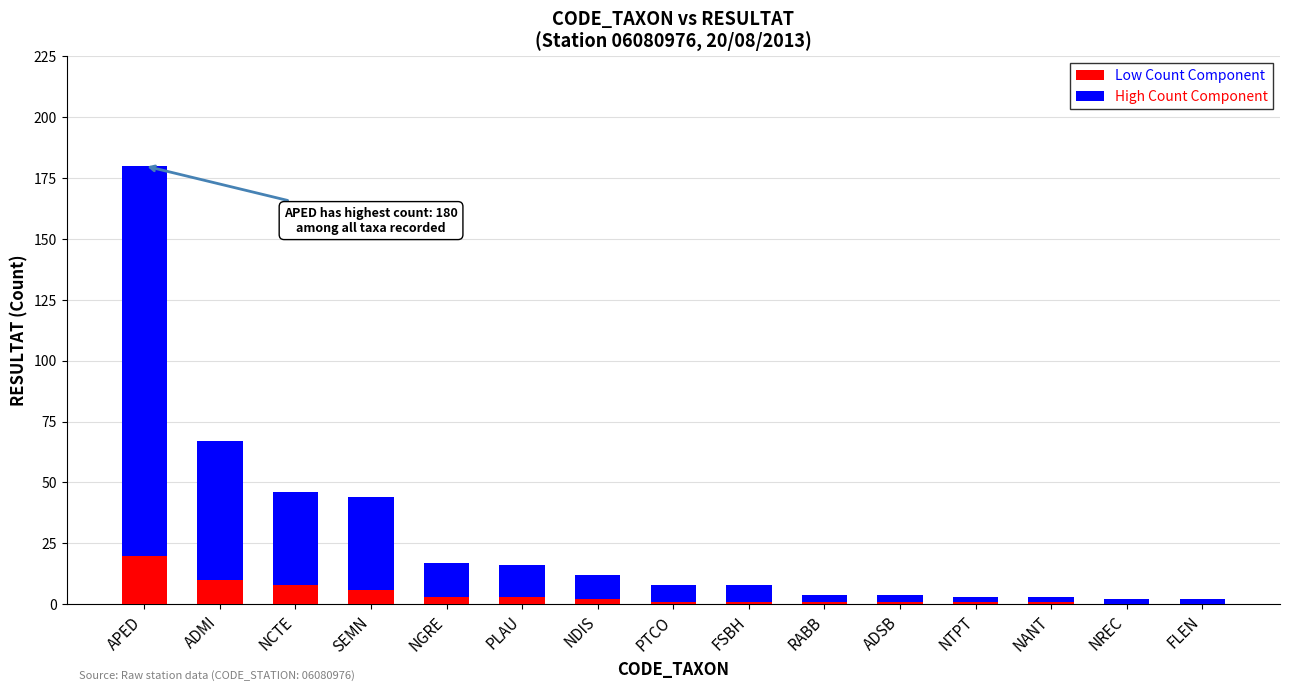

What is the maximum value for Low Count Component?

20